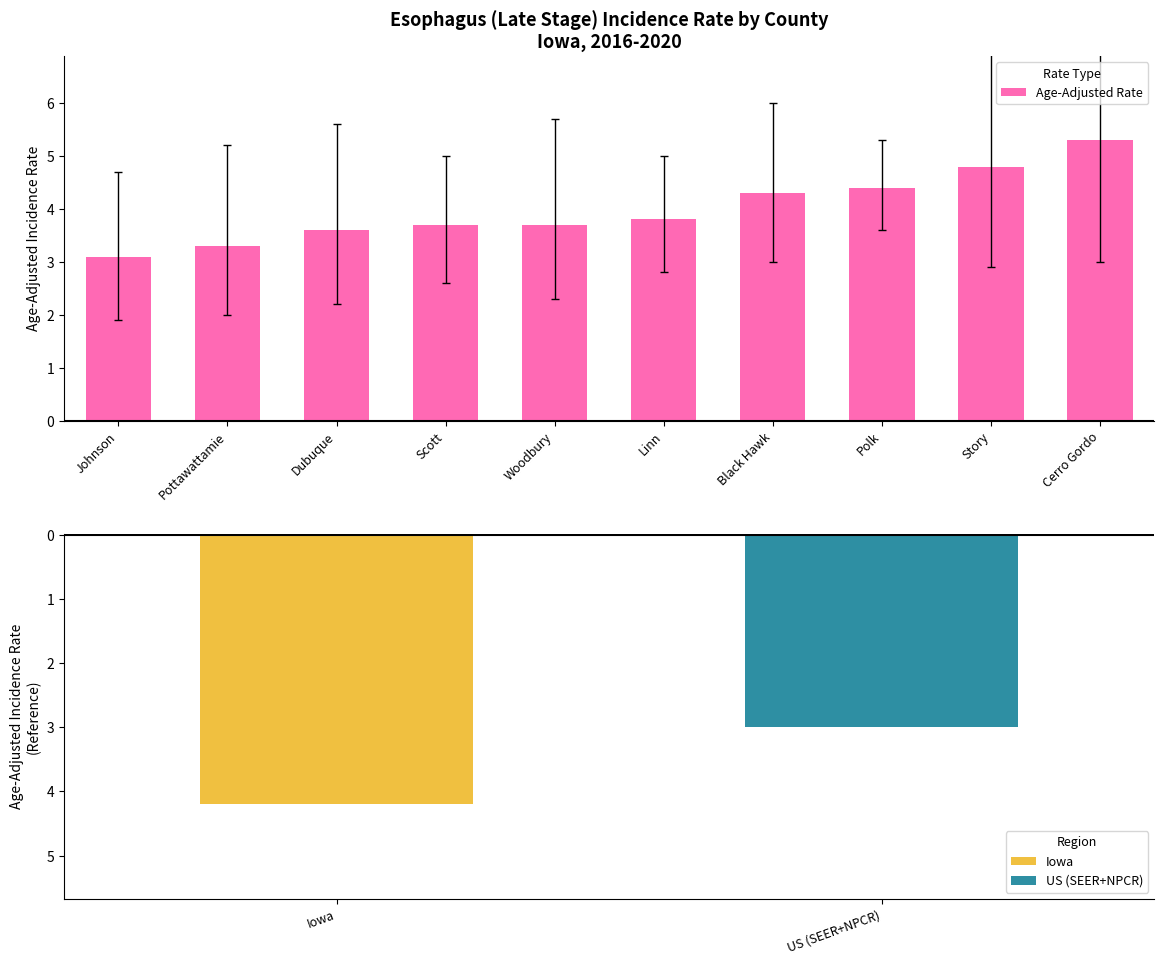

At which category does the chart reach its peak across all series?

Cerro Gordo